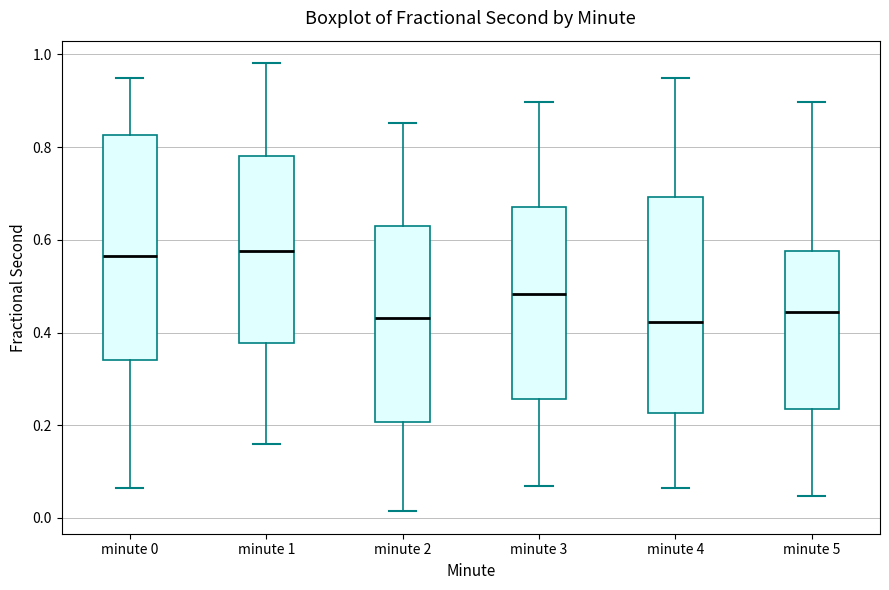

Reading left to right, read every box against the y-axis: the position of its median line, the range the box covers, and the ends of its whiskers. The values are not printed on the chart, so give them approximately, as read against the axis.

minute 0: median 0.56, box 0.34 to 0.82, whiskers 0.06 to 0.94
minute 1: median 0.58, box 0.38 to 0.78, whiskers 0.16 to 0.98
minute 2: median 0.44, box 0.20 to 0.62, whiskers 0.02 to 0.86
minute 3: median 0.48, box 0.26 to 0.68, whiskers 0.06 to 0.90
minute 4: median 0.42, box 0.22 to 0.70, whiskers 0.06 to 0.94
minute 5: median 0.44, box 0.24 to 0.58, whiskers 0.04 to 0.90